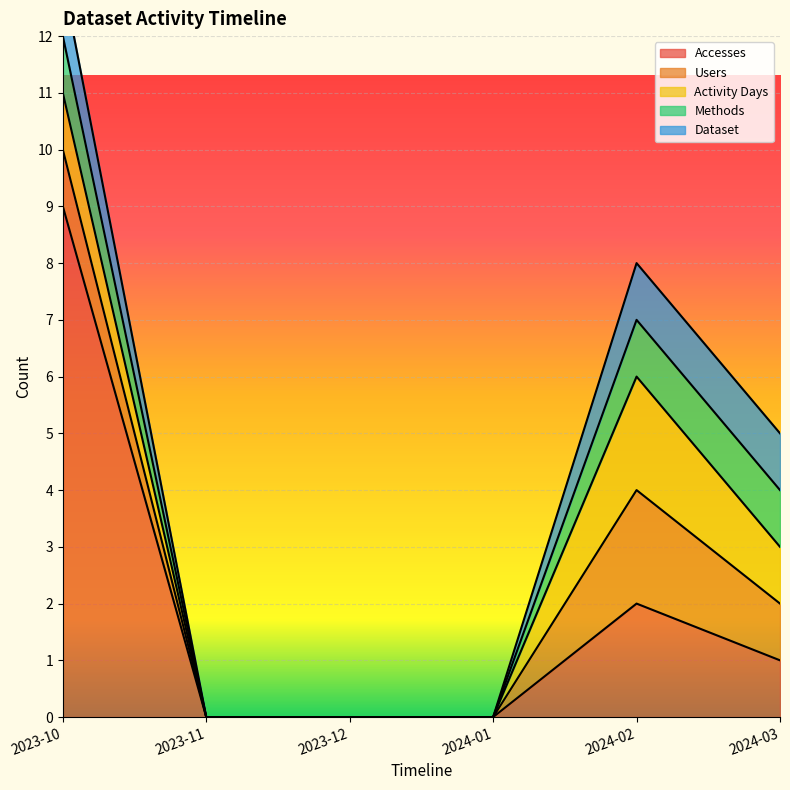

Is the value of Dataset at 2024-01 greater than the value of Methods at 2024-03?

No